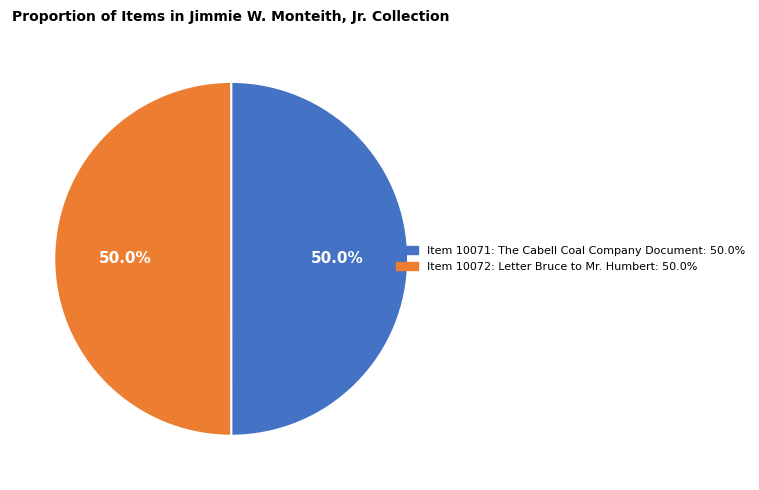

To the nearest percent, what is the average slice percentage?

50%